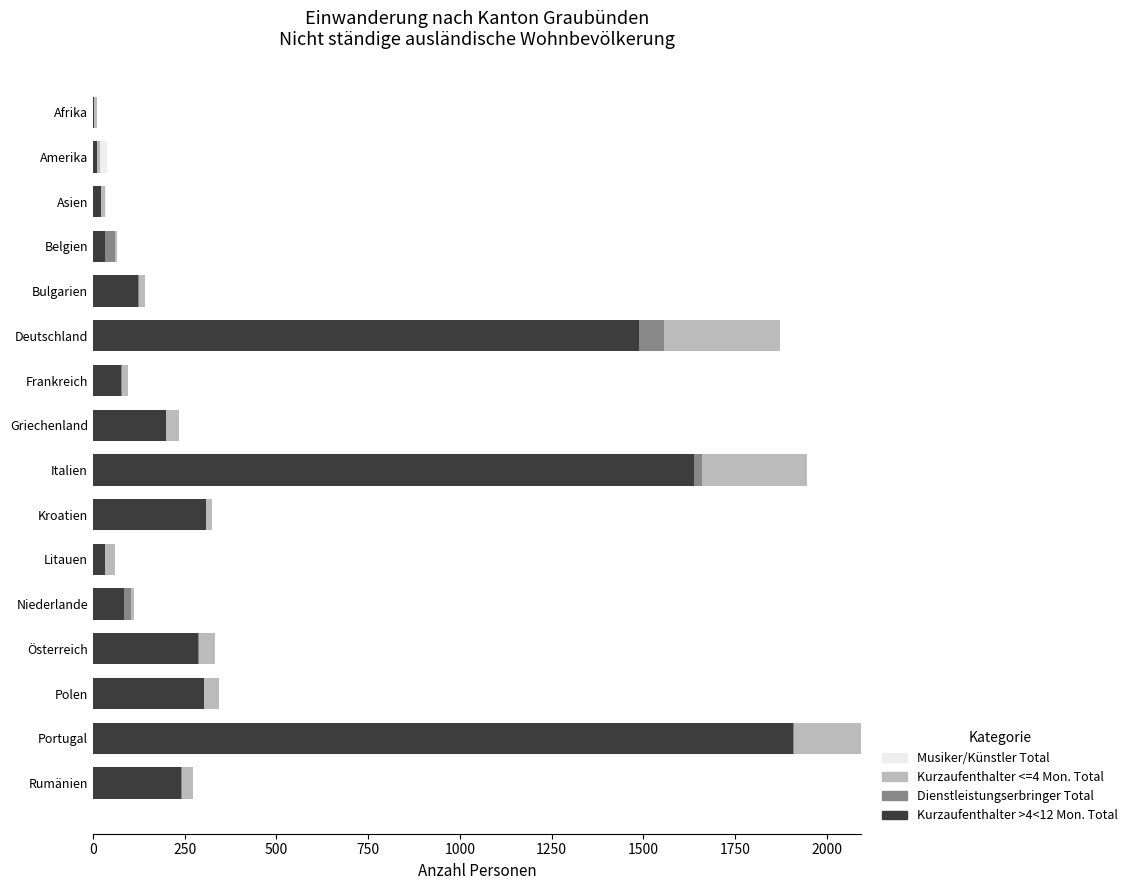

Is it true that Kurzaufenthalter >4<12 Mon. Total equals 76 at Frankreich?

True